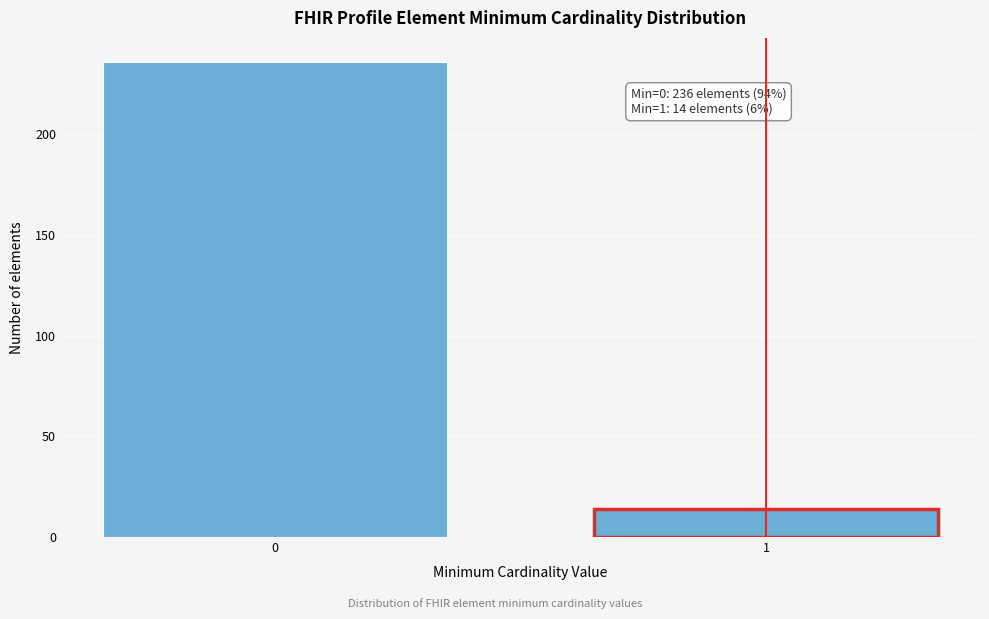

Reading right to left, list all the values displayed in this chart.

14	236